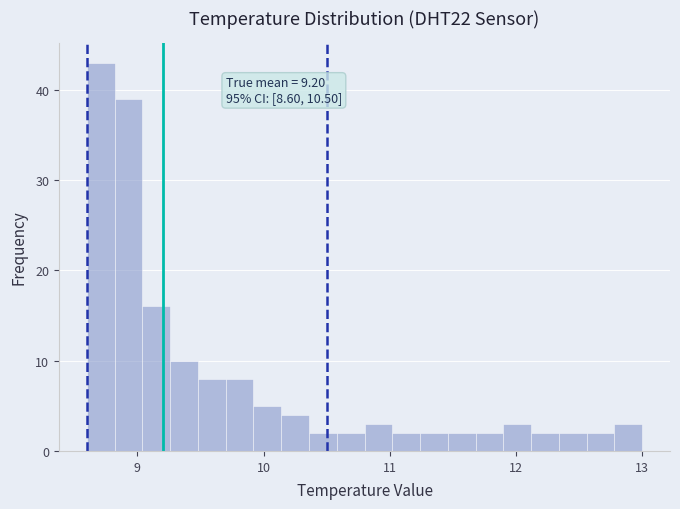

Around what value on the x-axis is the tallest bar? Give the approximate position of its centre, as read against the axis.

8.7